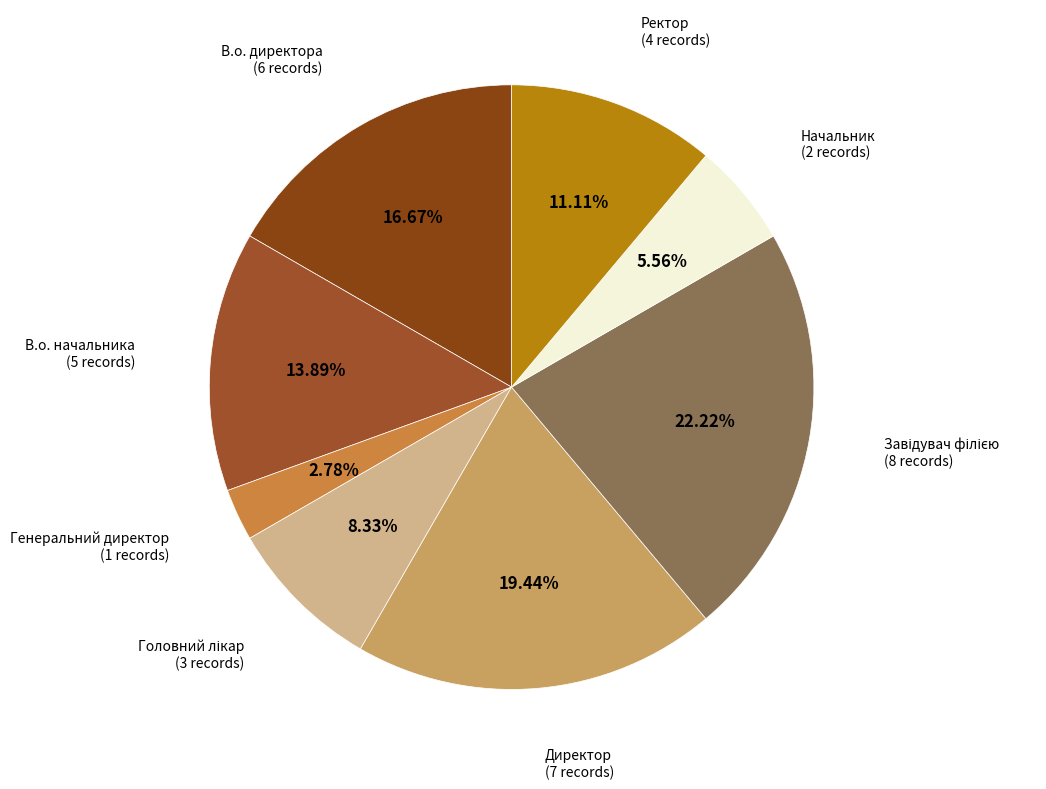

How many segments does this pie chart have?

8